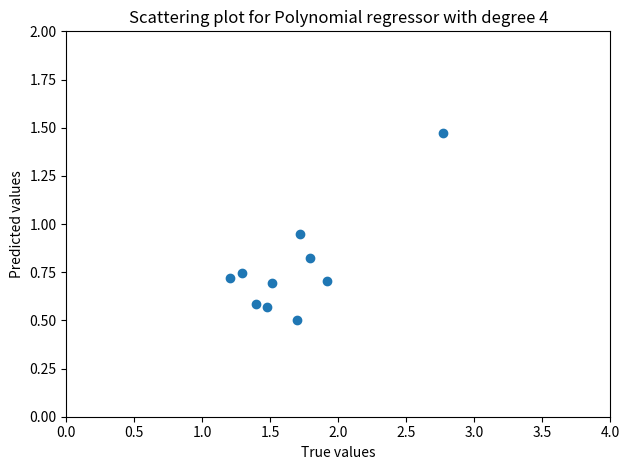

What is the average X value?

1.7